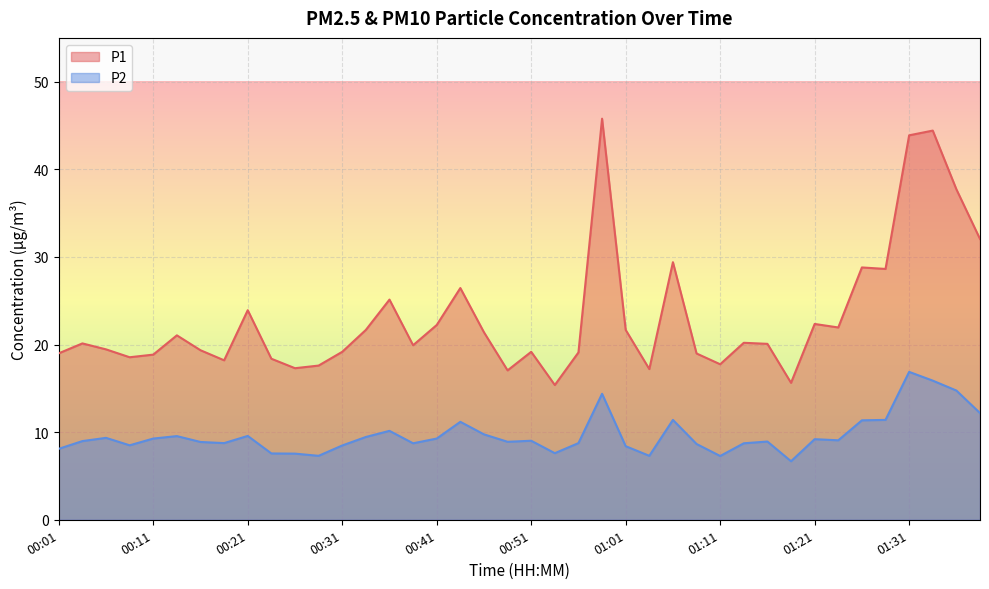

How many data points in P2 are above 9?

20